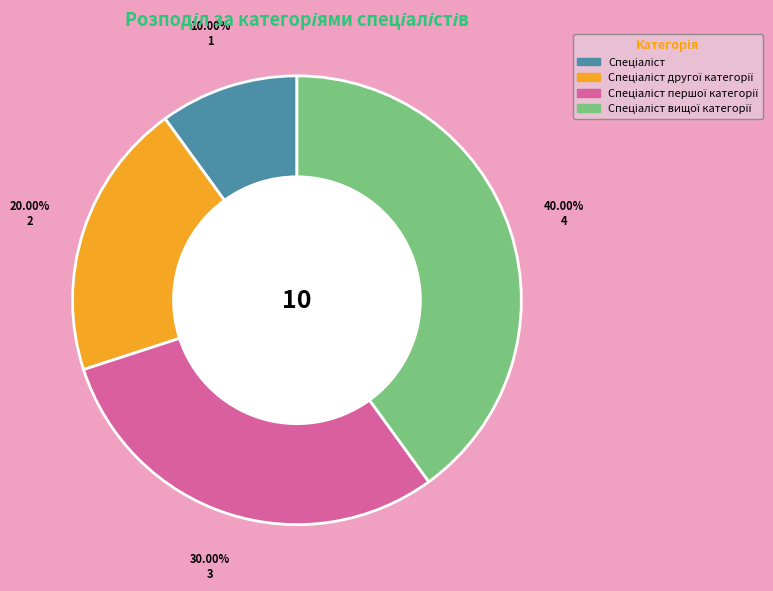

Is there any slice that represents more than half of the pie?

No